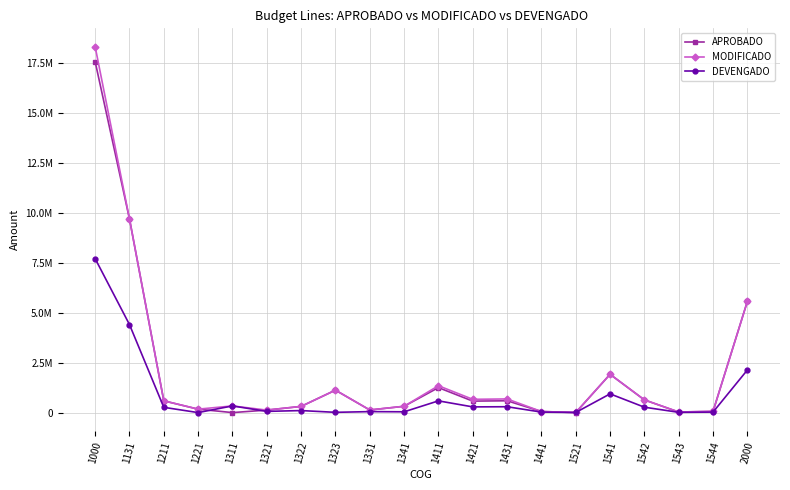

Which has a higher value, 1323 or 2000?

2000